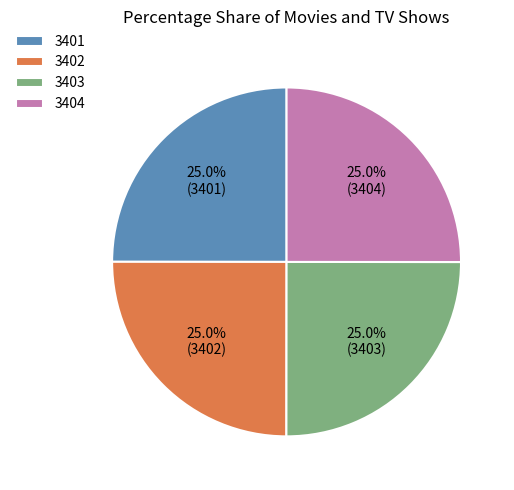

Is it true that 3402 is 33% of the pie?

False